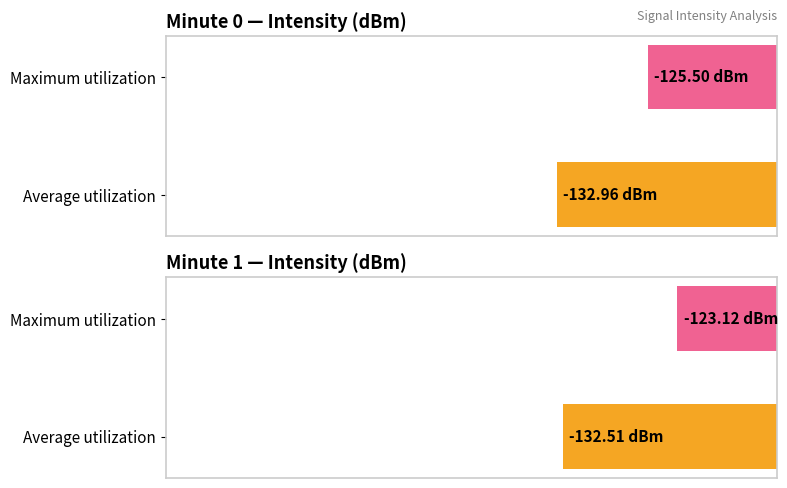

How many bars are there in each group?

2